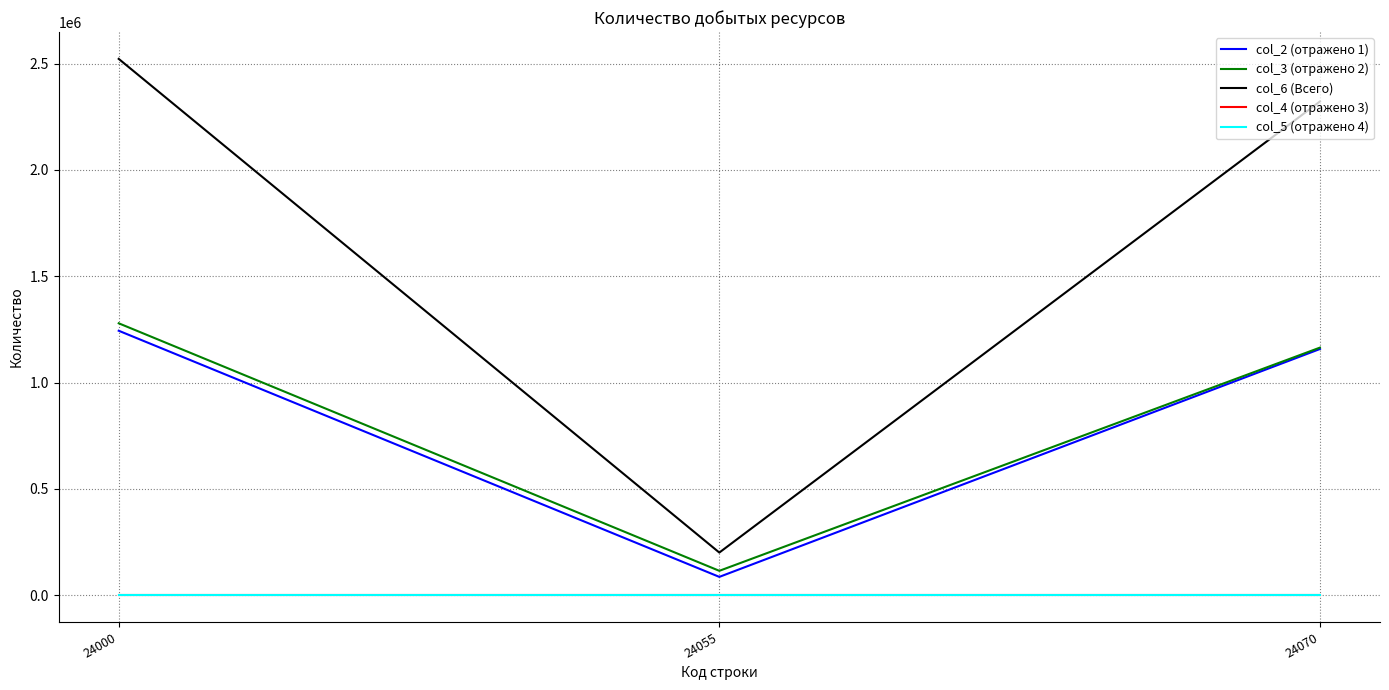

Does the chart display data point markers on the line(s)?

No